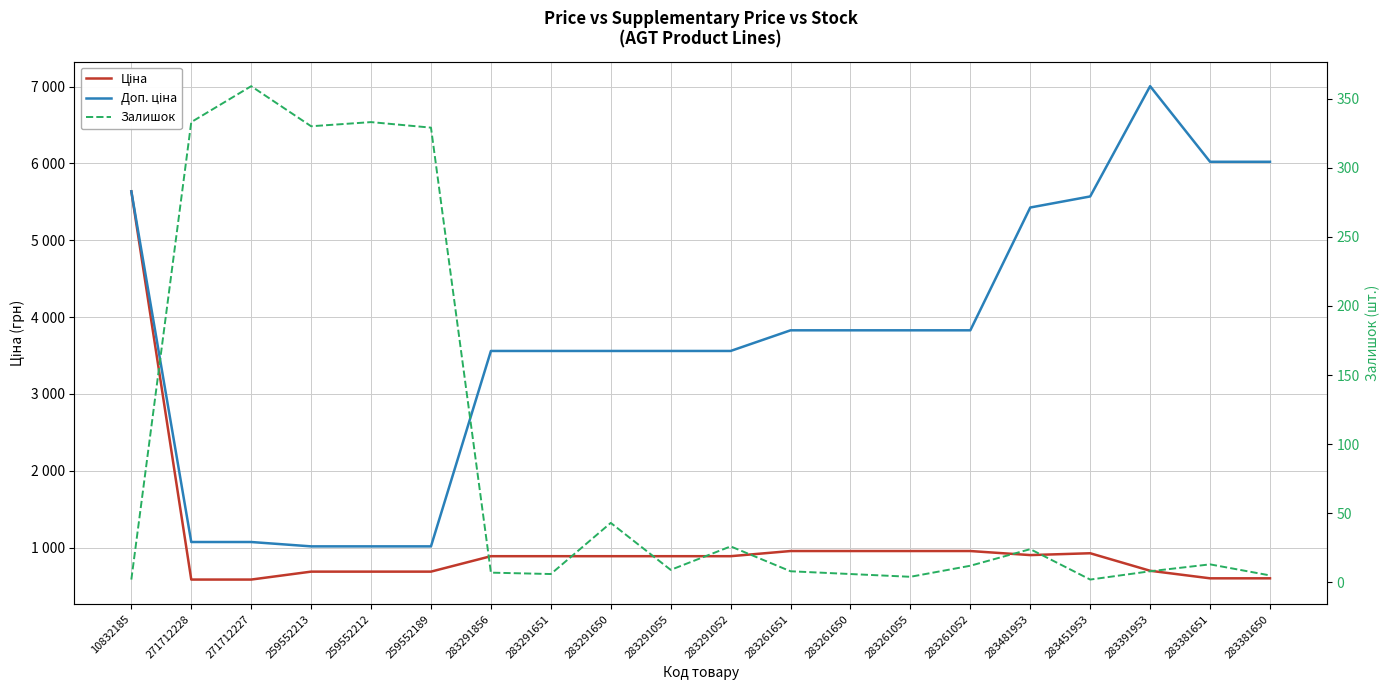

True or false: Ціна has more than 2 points higher than both neighbors.

False